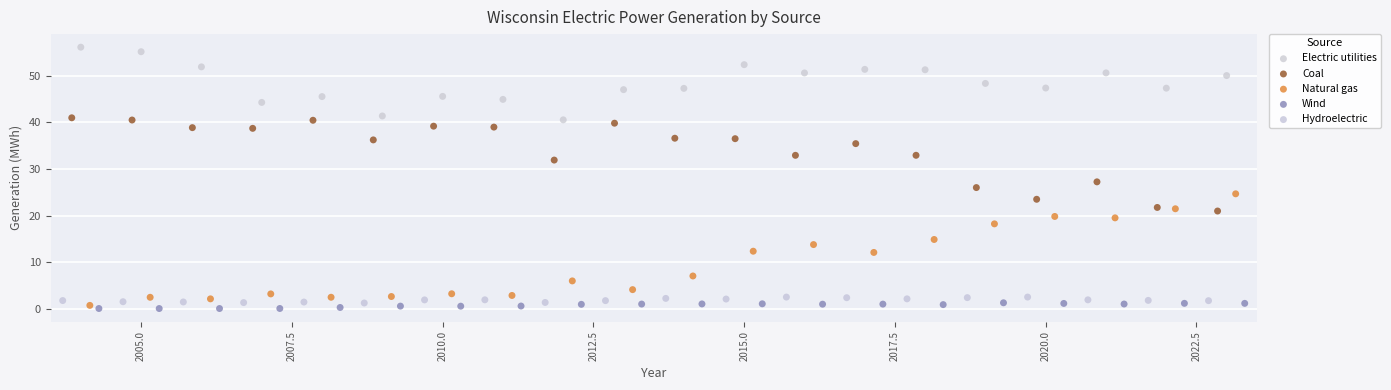

Which series contains the lowest Y value?

Wind